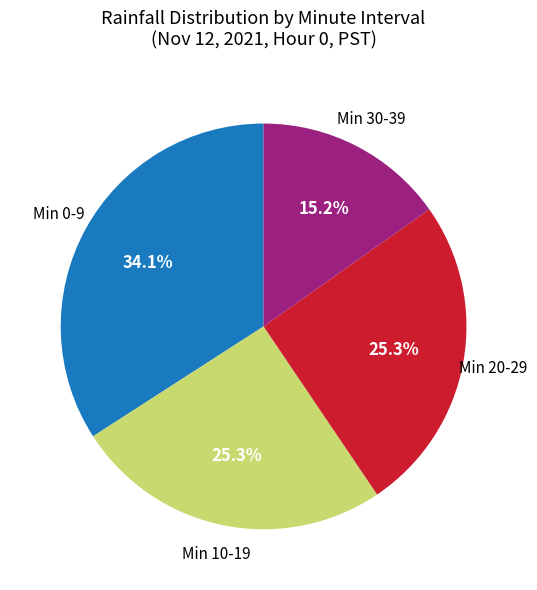

Is there any slice that represents more than half of the pie?

No